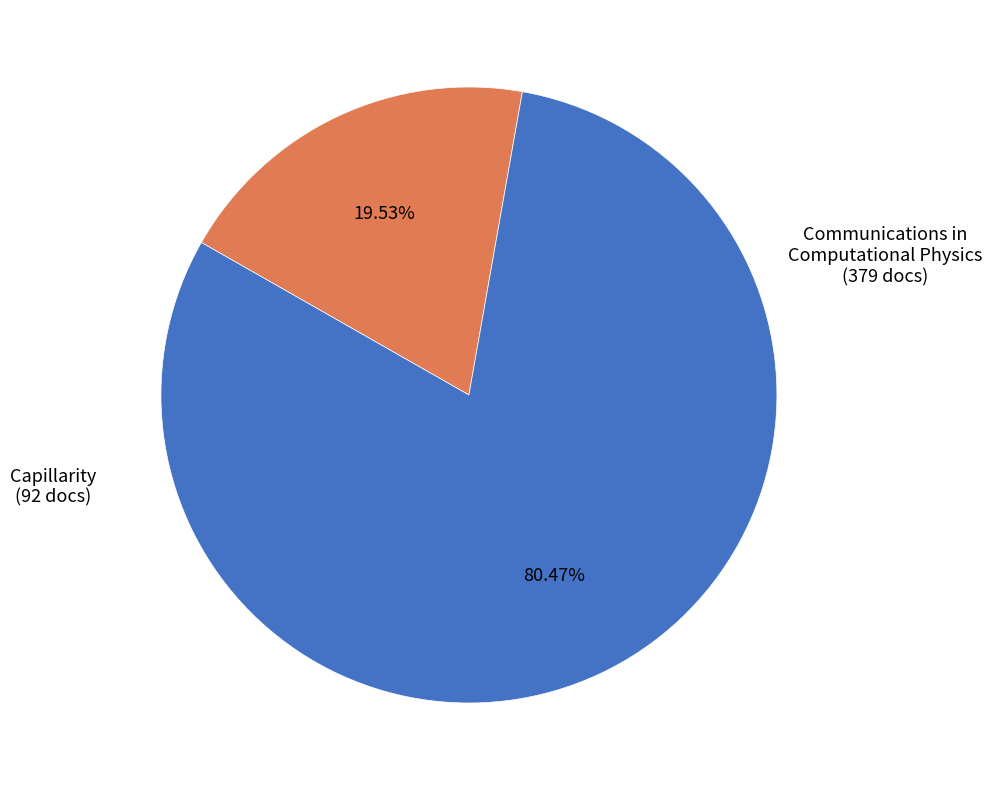

Does any single category account for the majority?

Yes